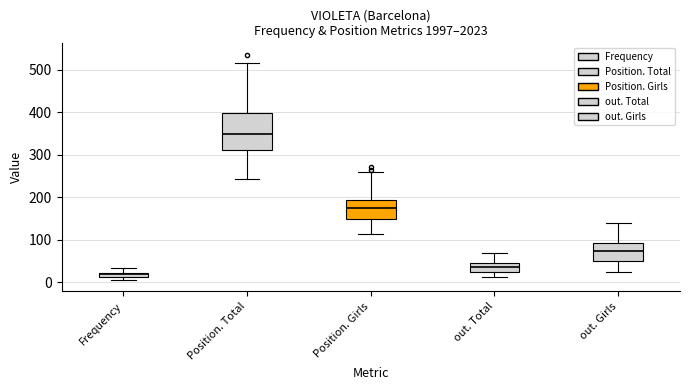

Comparing the boxes themselves (not the whiskers), which one is the tallest?

Position. Total